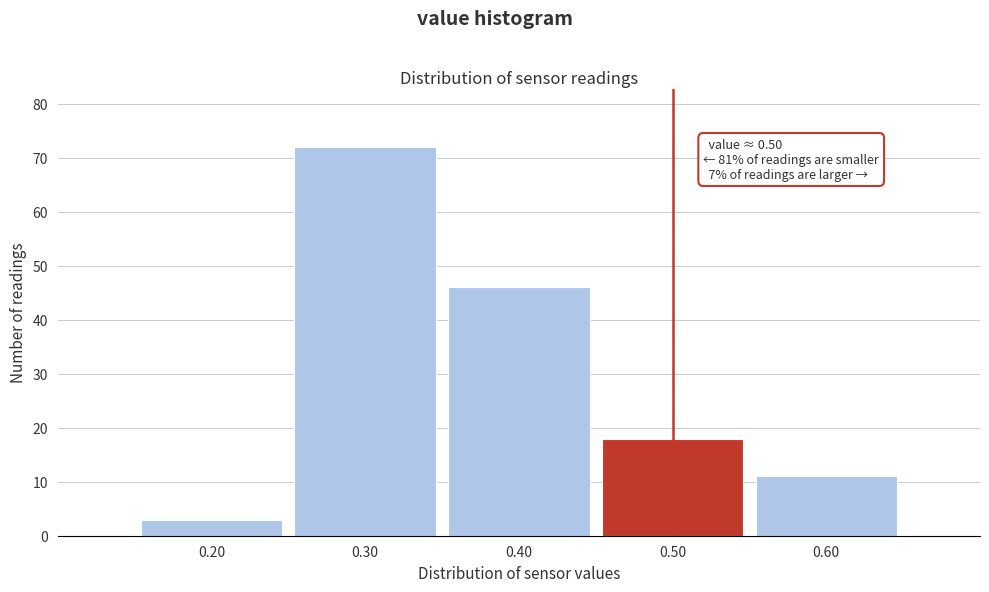

Over which range of the x-axis is the bar tallest?

0.25 to 0.35